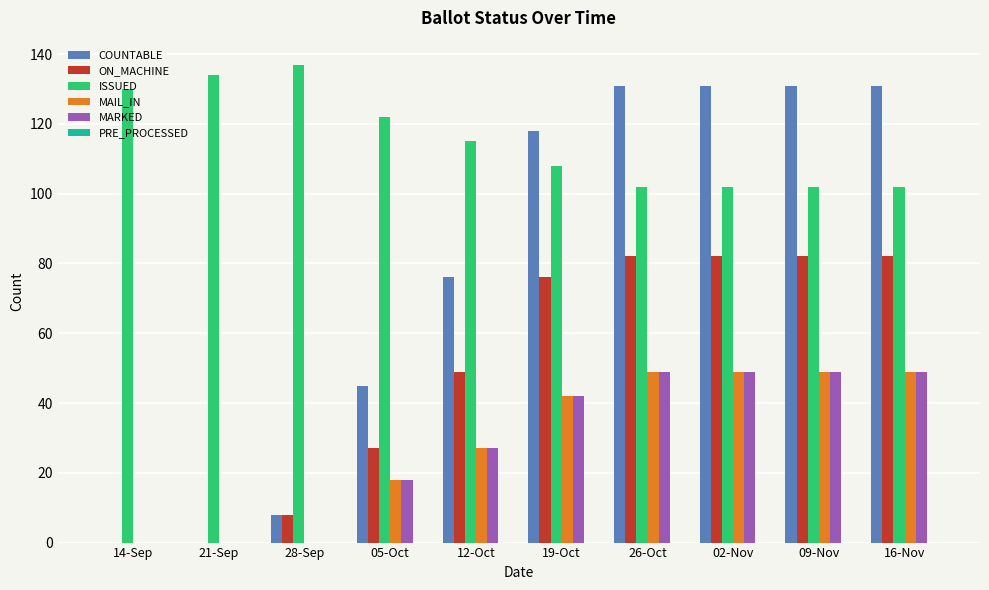

Which series has the largest total across all categories?

ISSUED